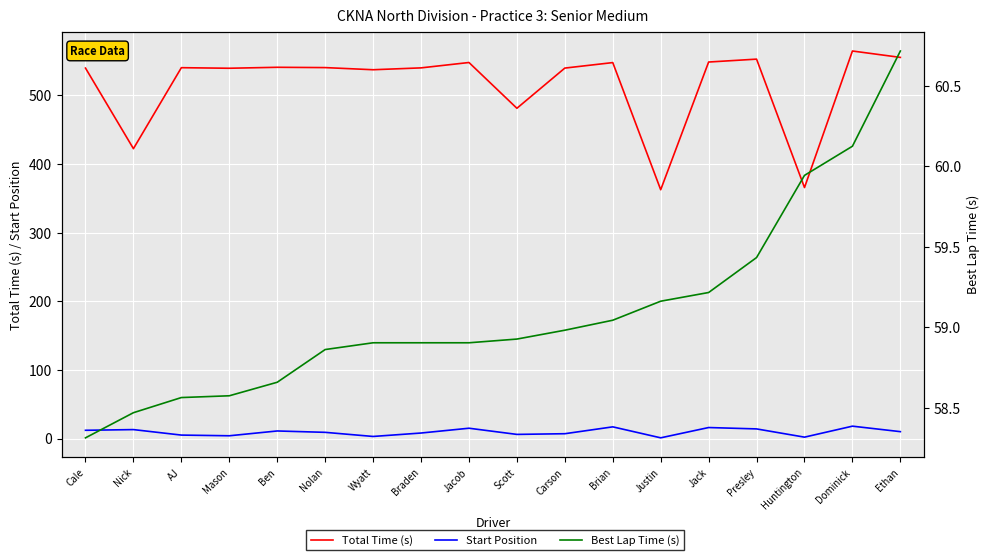

How many interior local valleys does the Total Time (s) series have?

6